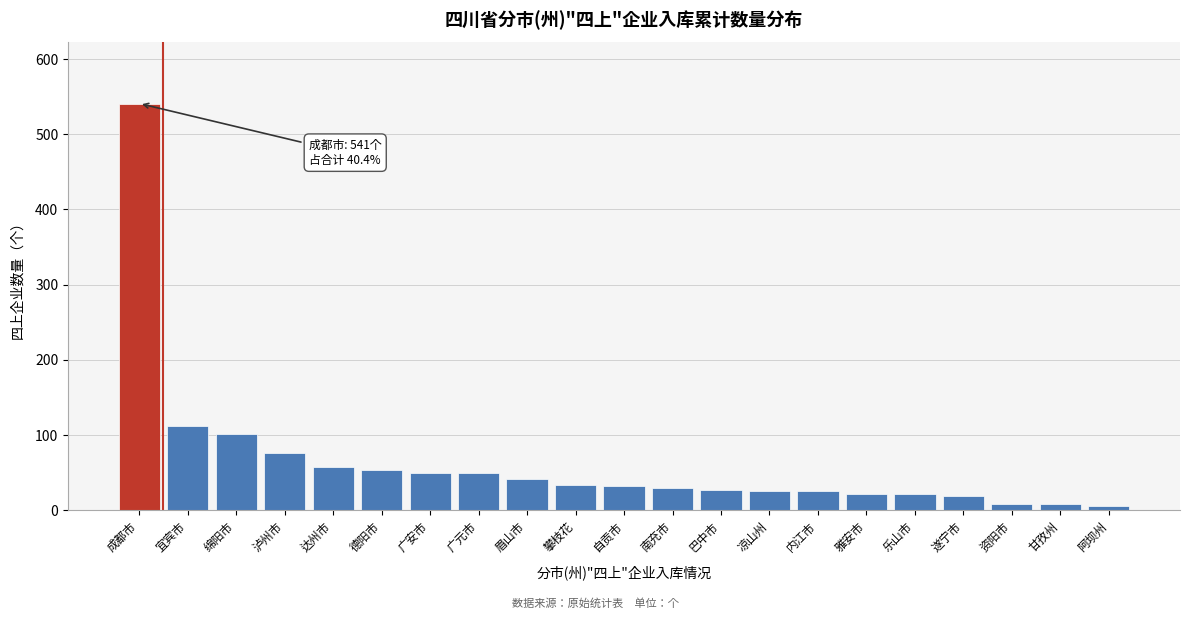

What is the maximum value shown in the chart?

541